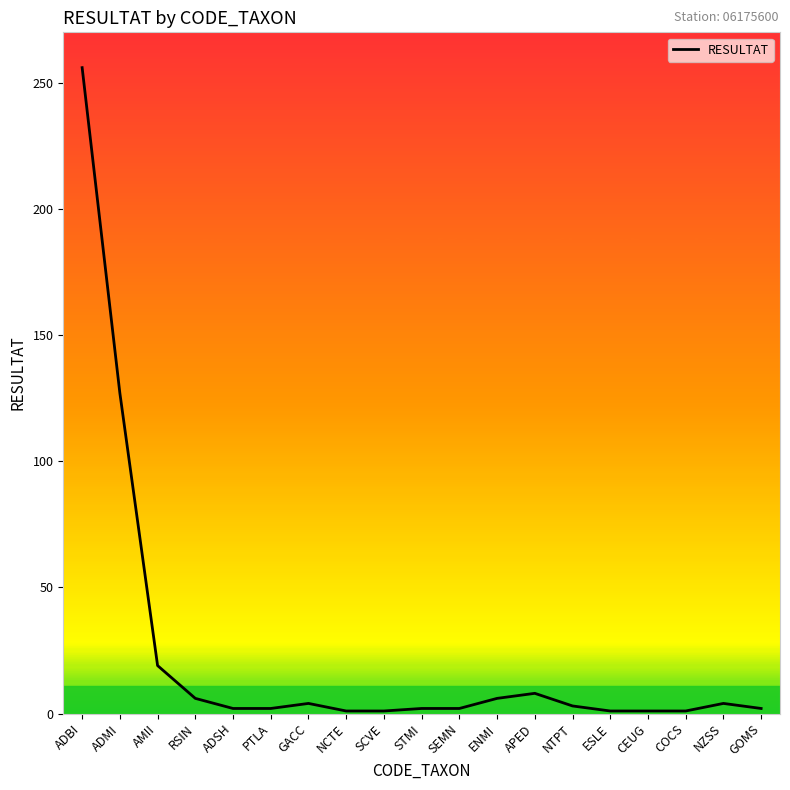

Which label corresponds to the largest value in the chart?

ADBI